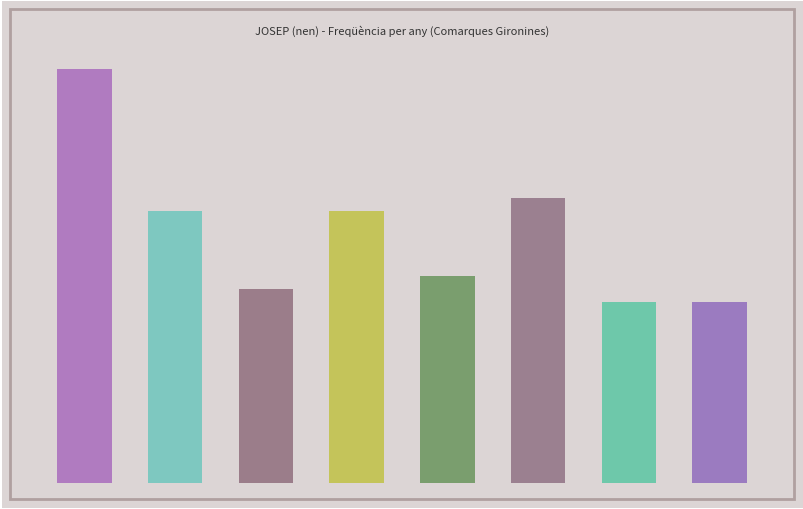

Count the number of categories in the chart.

8